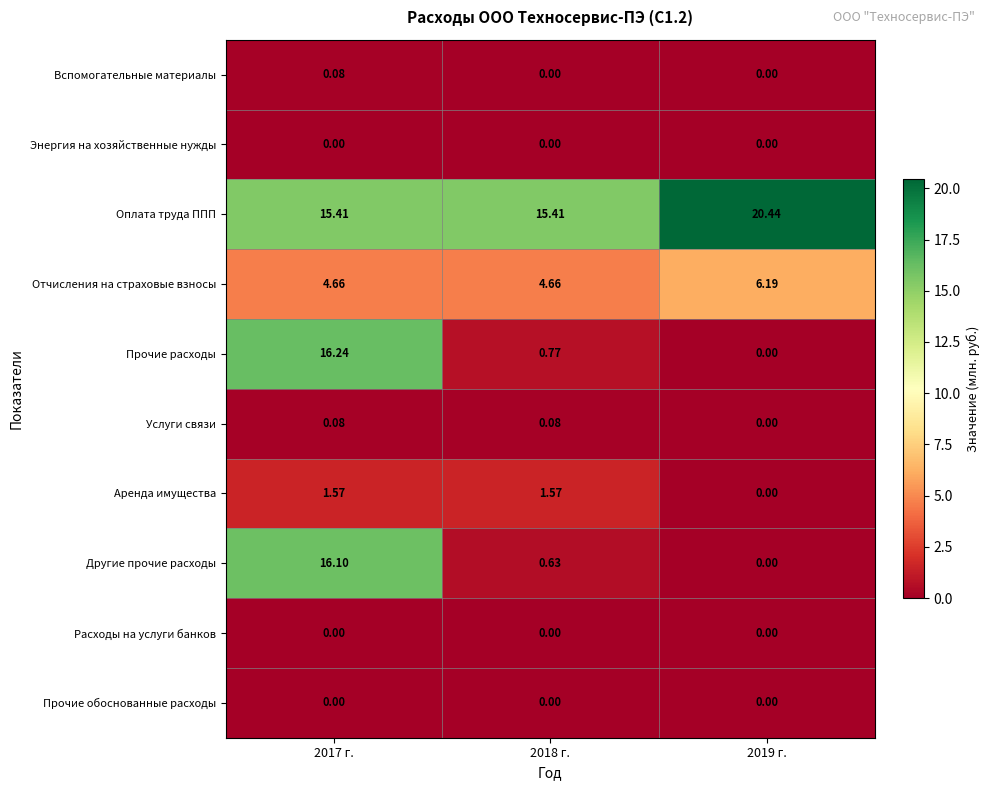

At how many categories does at least one series exceed 17?

1